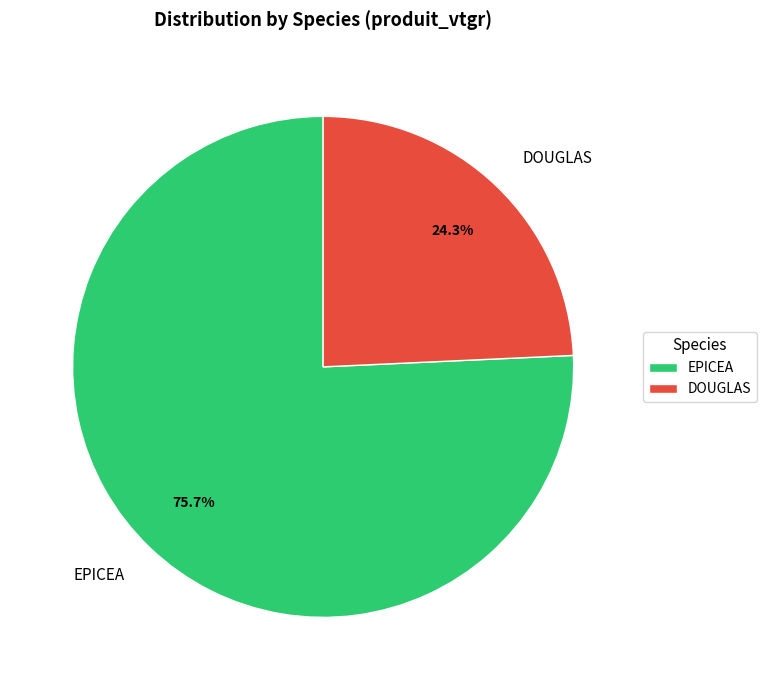

What is the smallest slice in the pie chart?

DOUGLAS